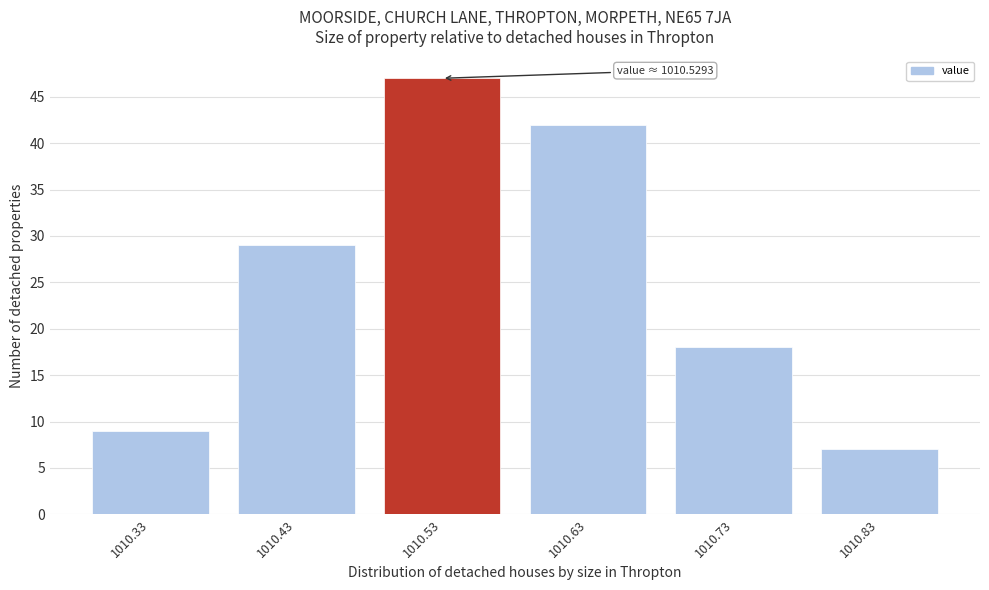

Reading left to right, extract all data points from this chart.

1010.33=9	1010.43=29	1010.53=47	1010.63=42	1010.73=18	1010.83=7